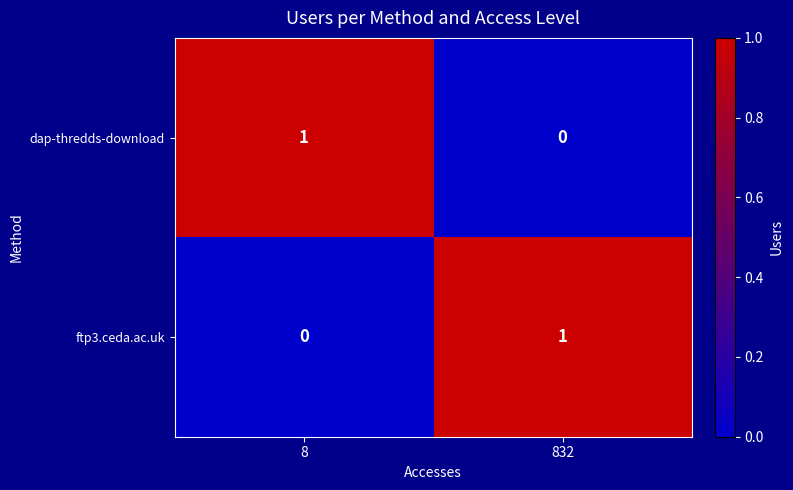

Reading left to right, transcribe all the data shown in this chart.

dap-thredds-download: 8=1	832=0
ftp3.ceda.ac.uk: 8=0	832=1